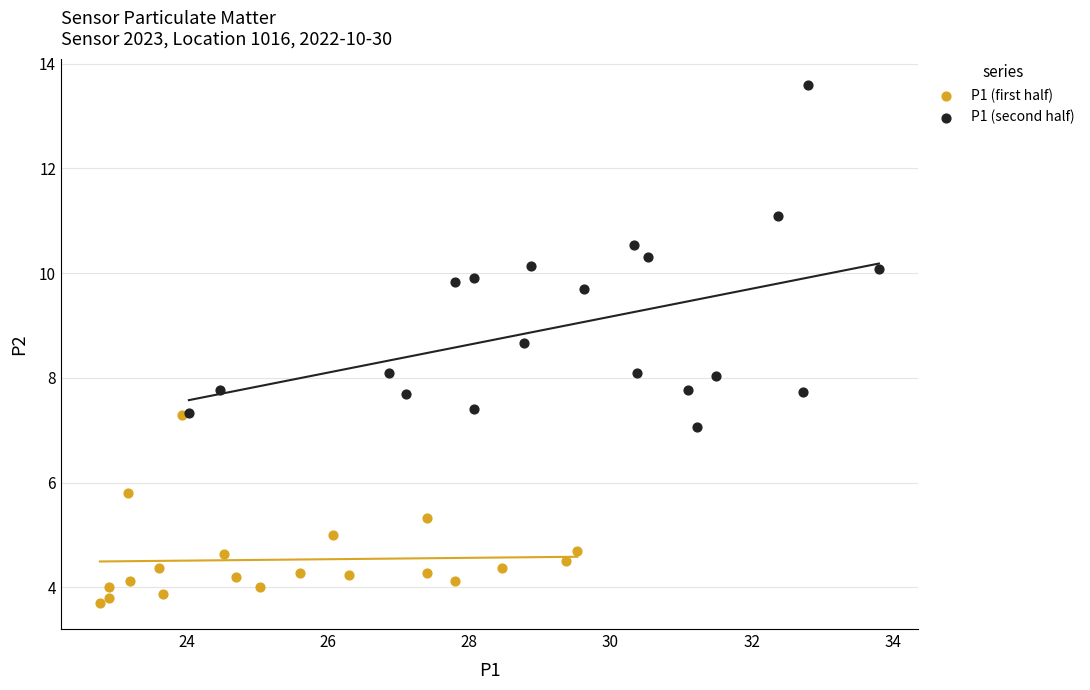

Which series contains the lowest Y value?

P1 (first half)